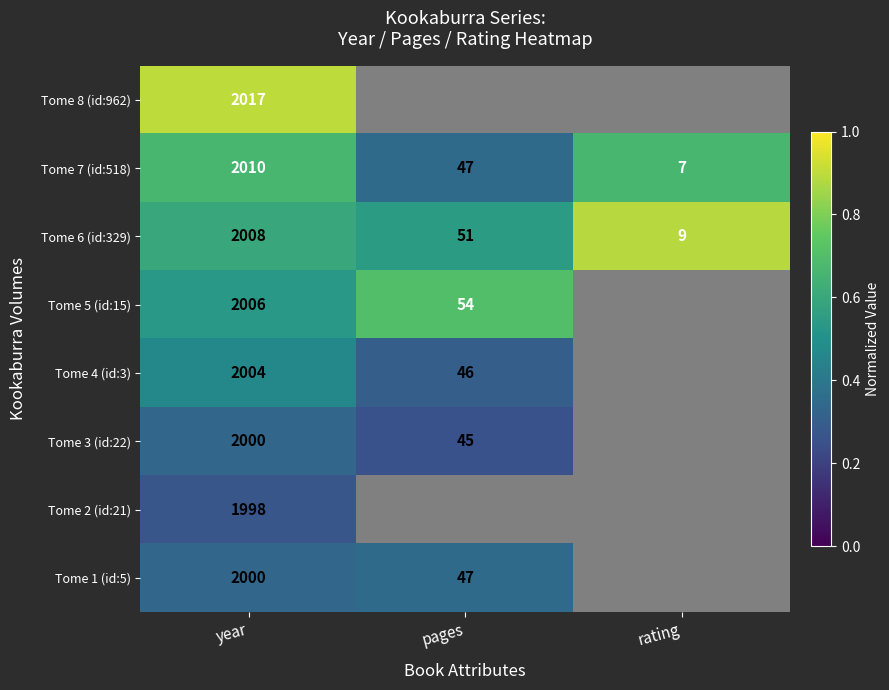

List the labels in order of Tome 7 (id:518) value, smallest first.

rating, pages, year